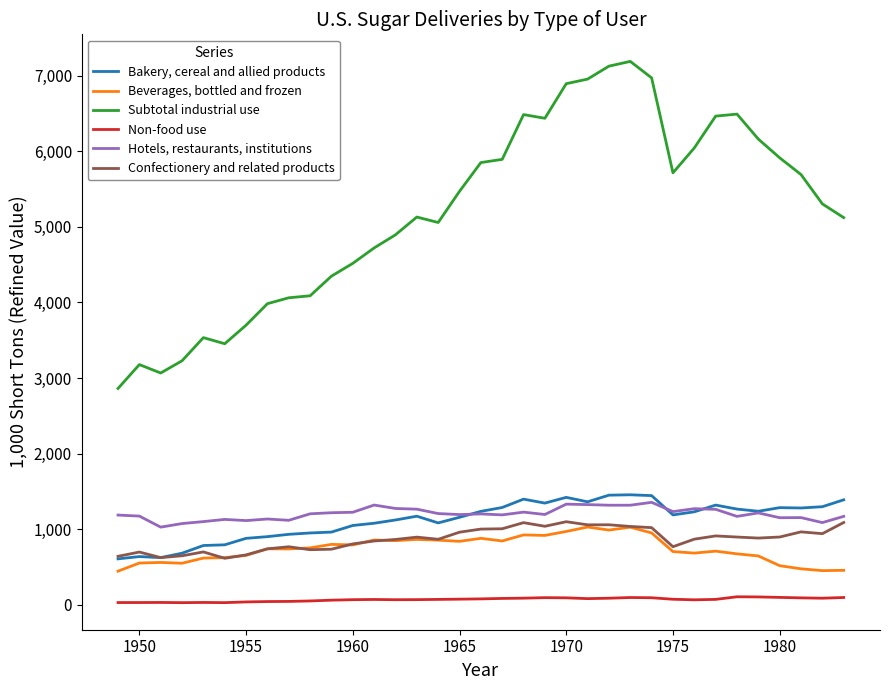

True or false: Hotels, restaurants, institutions and Non-food use intersect in this chart.

False